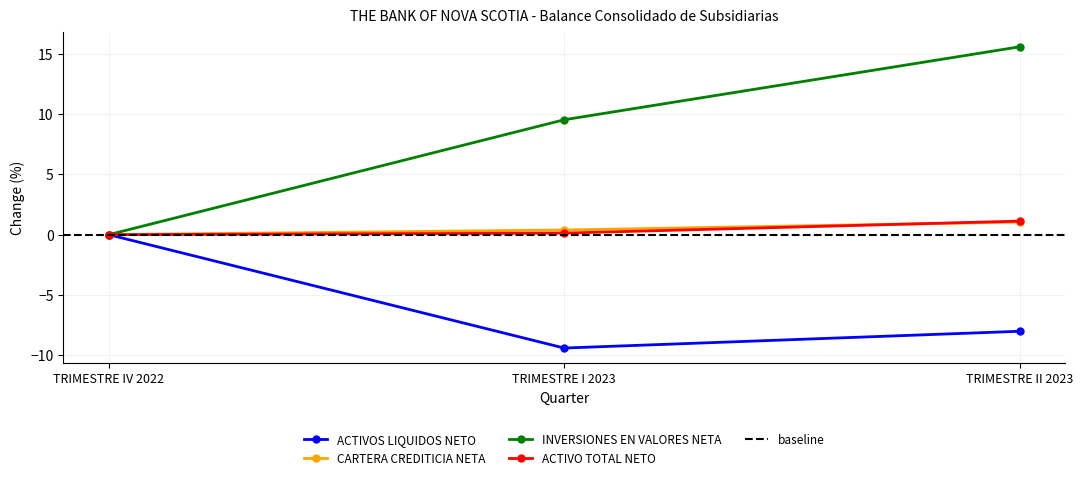

What is the minimum value for ACTIVOS LIQUIDOS NETO?

-9.4